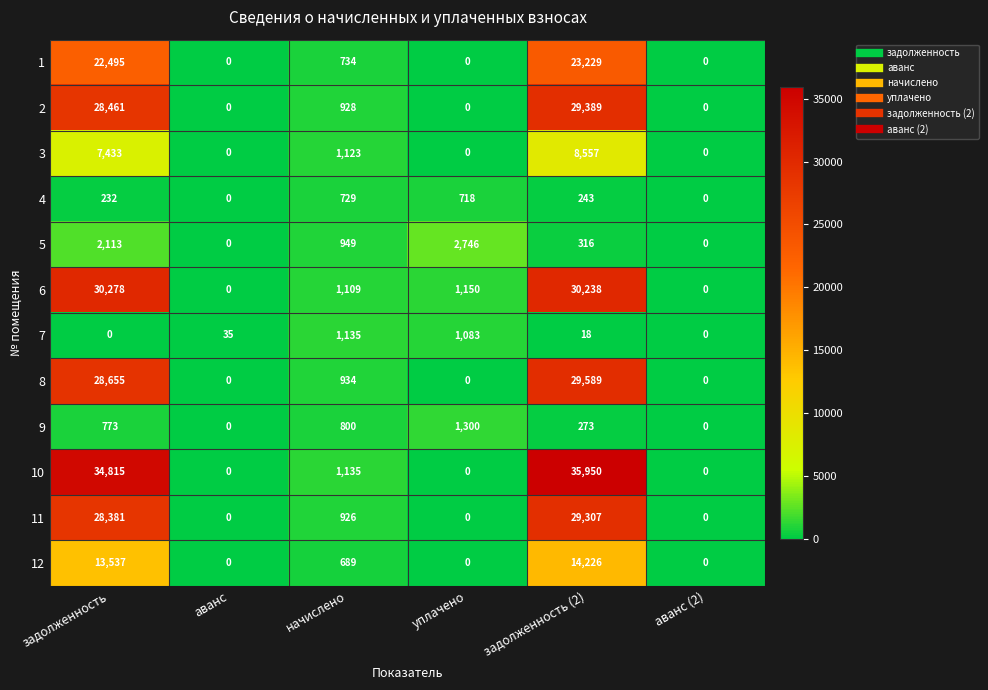

At задолженность (2), list the series in order from largest to smallest.

10, 6, 8, 2, 11, 1, 12, 3, 5, 9, 4, 7